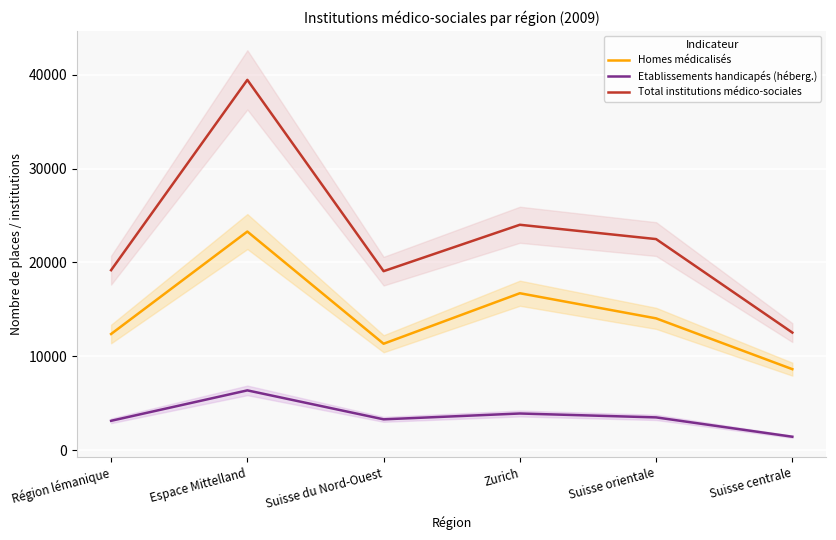

Where does the Total institutions médico-sociales series first go above 22495?

Espace Mittelland